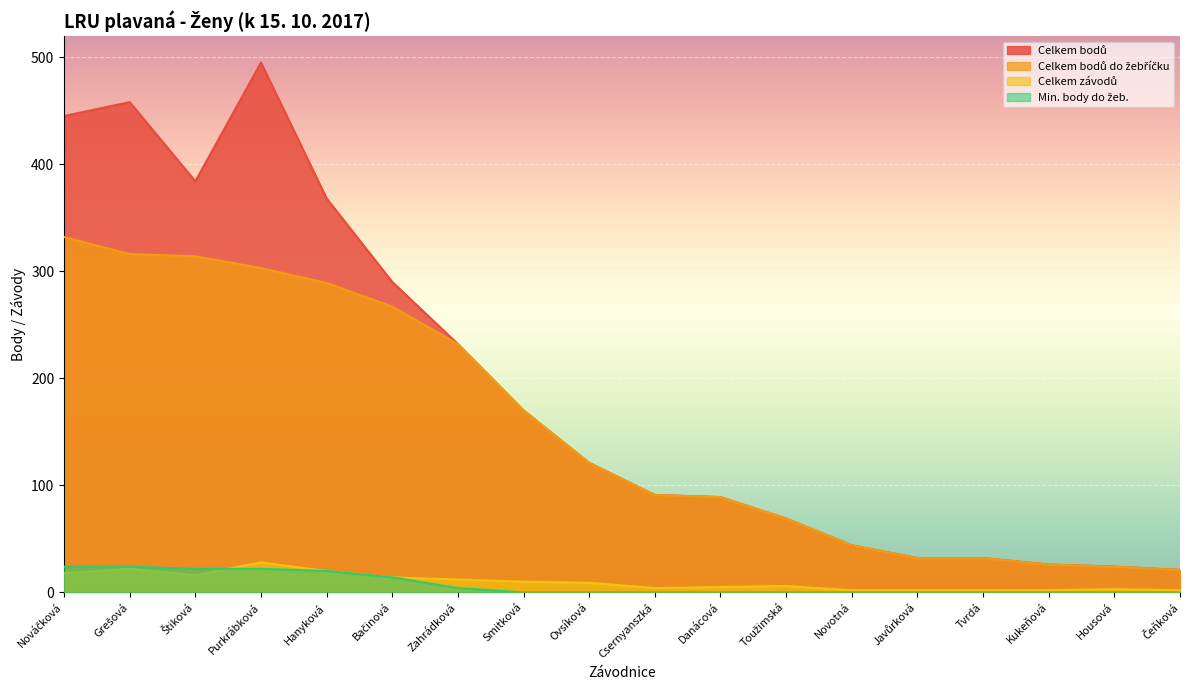

What is the label of the 16th point from the left?

Kukeňová